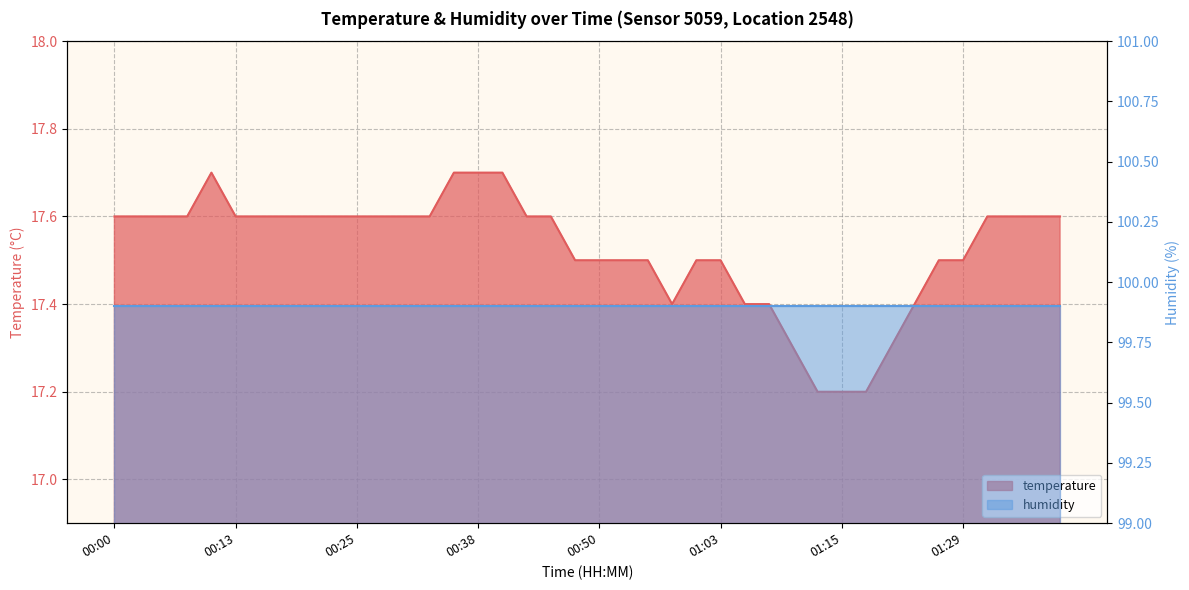

What is the change in value from 00:05 to 00:48?

-0.1